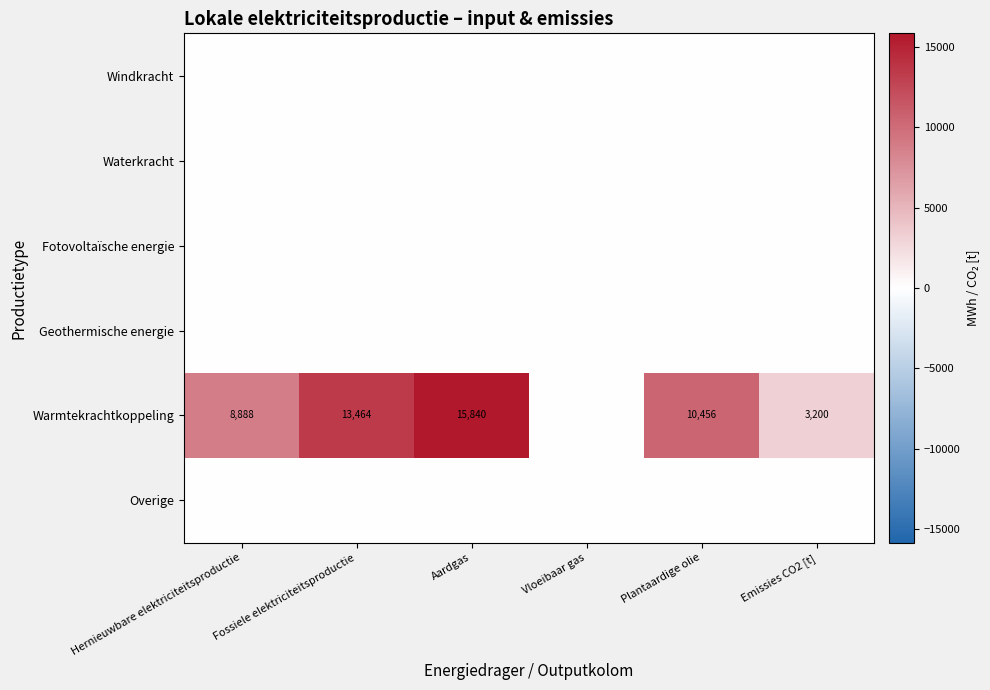

At which category is the sum across all series the highest?

Aardgas